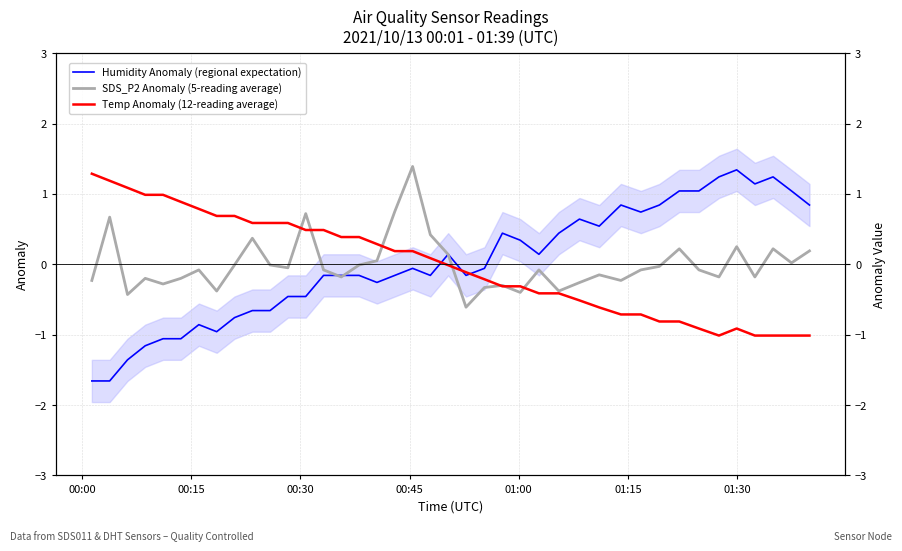

How many lines are shown in the chart?

3